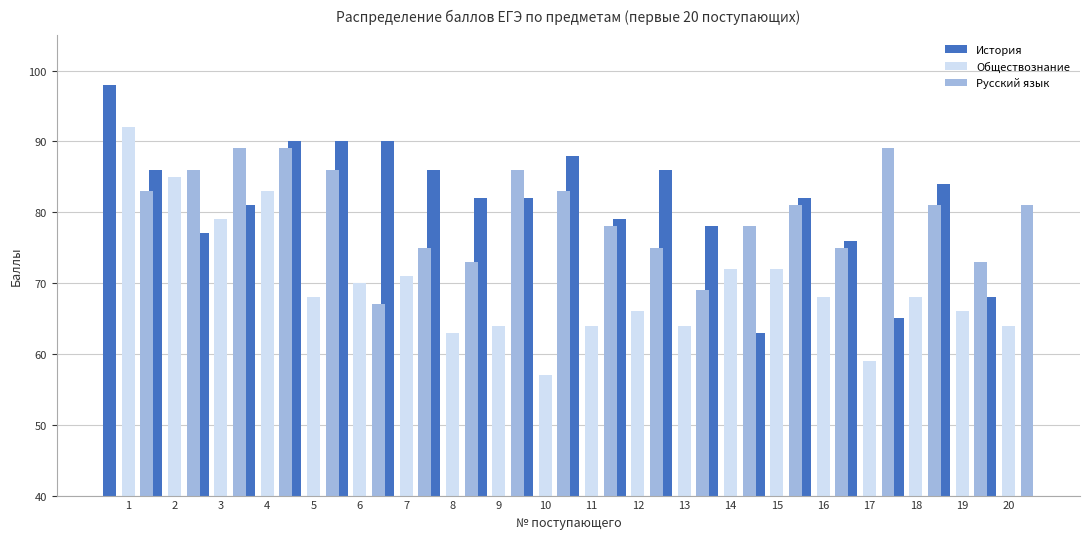

At which category is the sum across all series the highest?

1